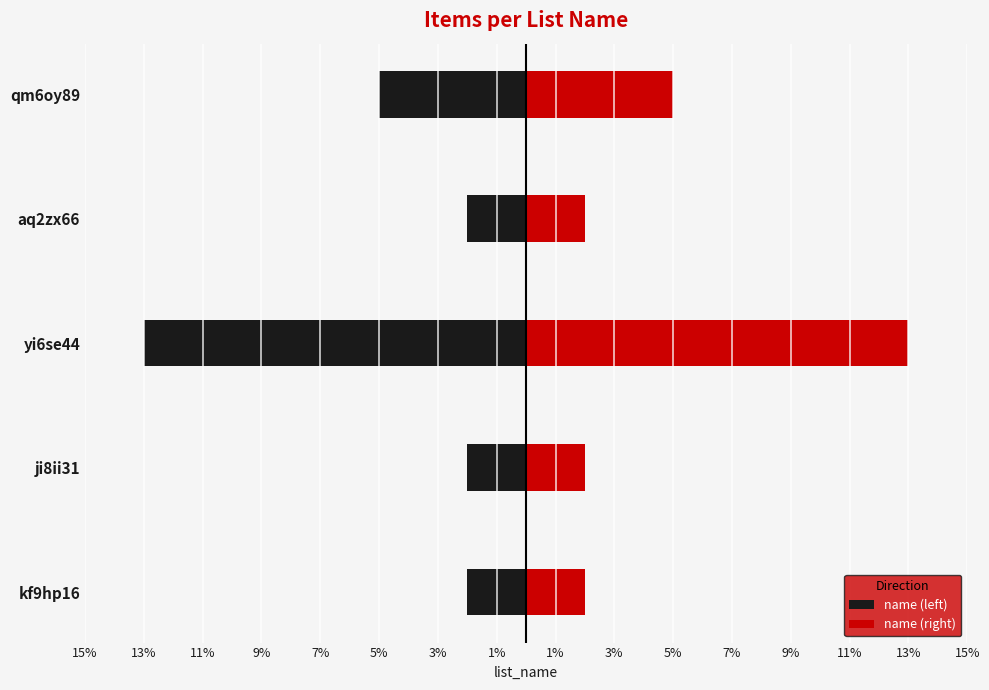

List the series in order of their overall mean, lowest first.

name (left), name (right)